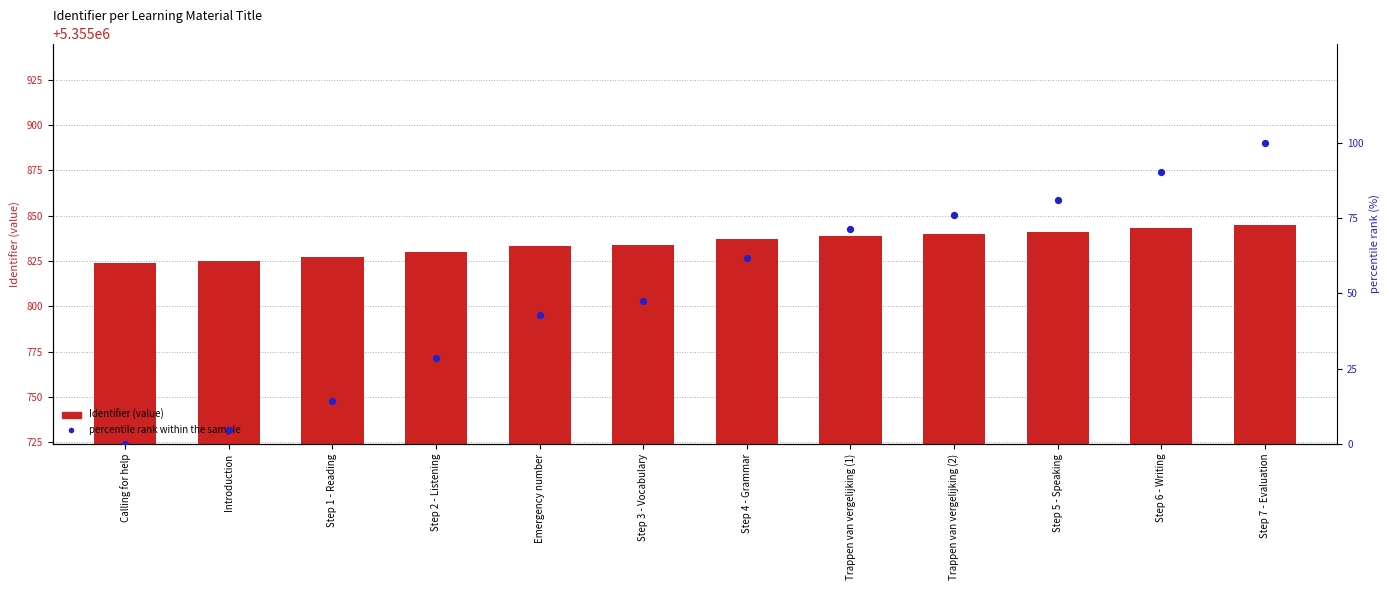

Is the value of percentile rank within the sample at Step 3 - Vocabulary greater than the value of Identifier (value) at Step 7 - Evaluation?

No